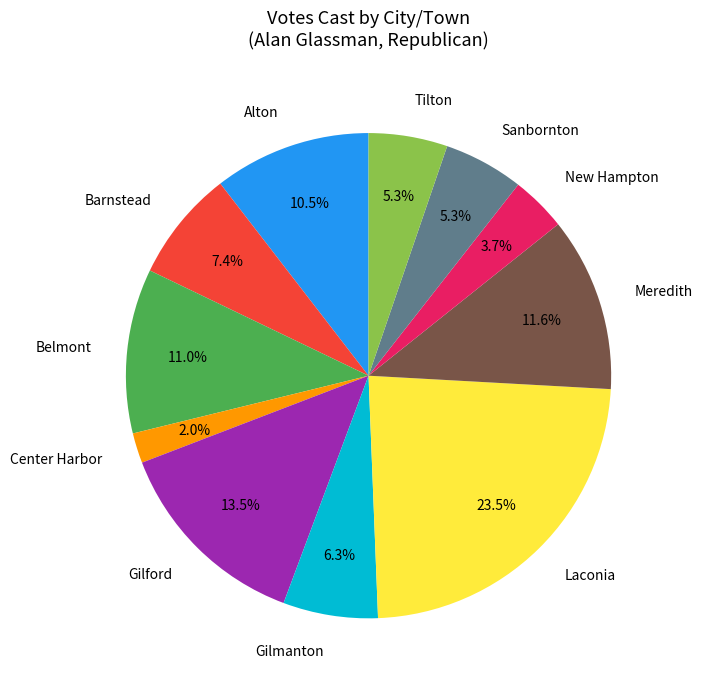

What is the smallest slice in the pie chart?

Center Harbor